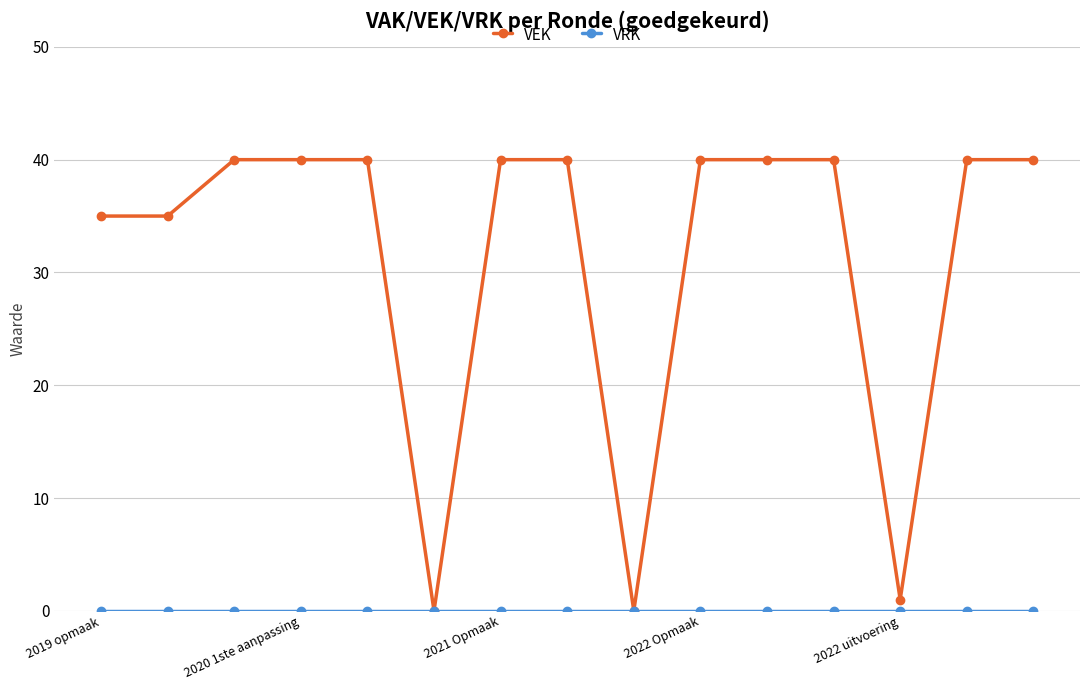

Which series has the largest total across all categories?

VEK